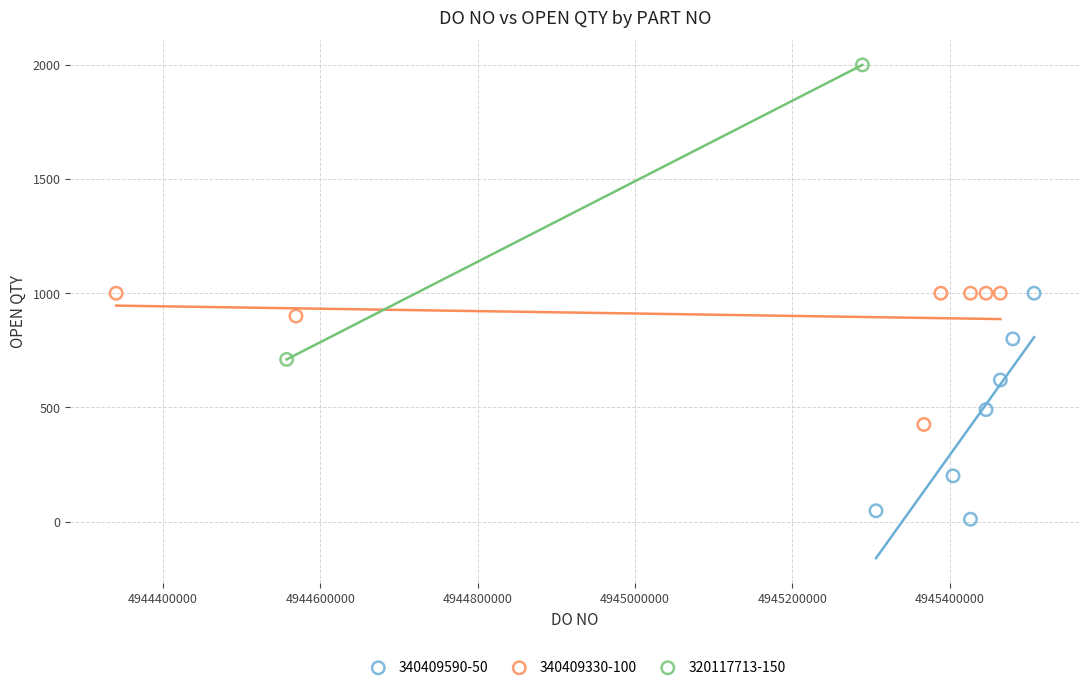

Which series reaches the minimum Y coordinate?

340409590-50